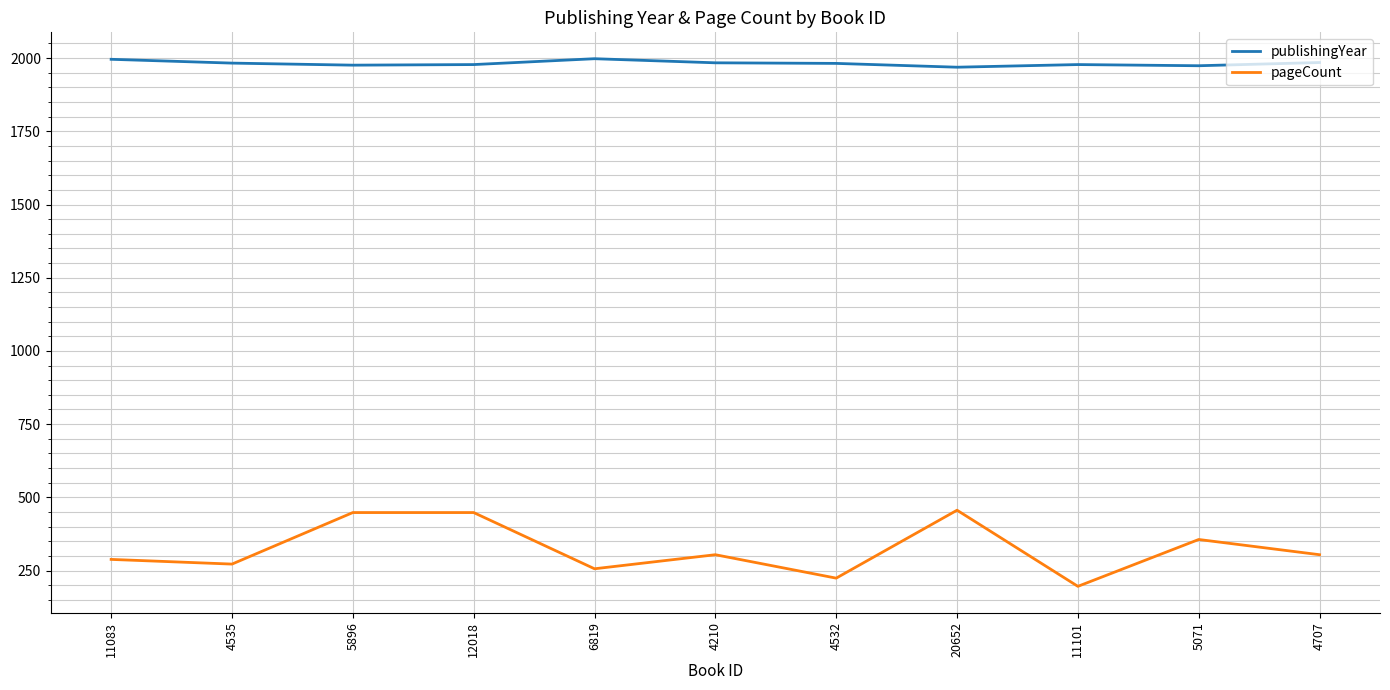

Is the value of pageCount at 5896 greater than the value of publishingYear at 4532?

No